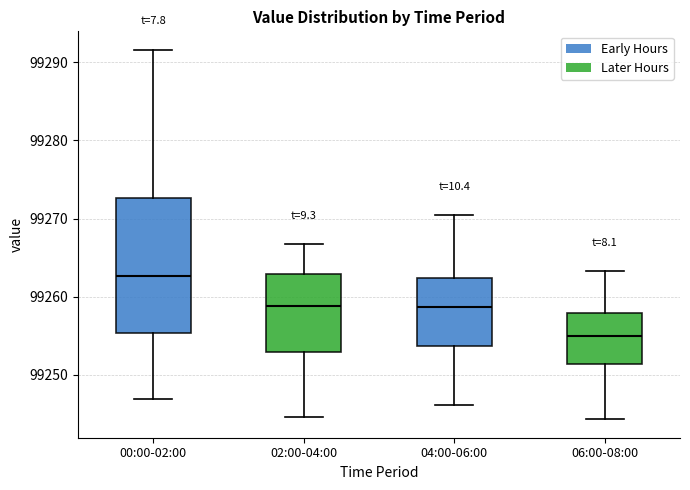

Comparing the boxes themselves (not the whiskers), which one is the tallest?

00:00-02:00